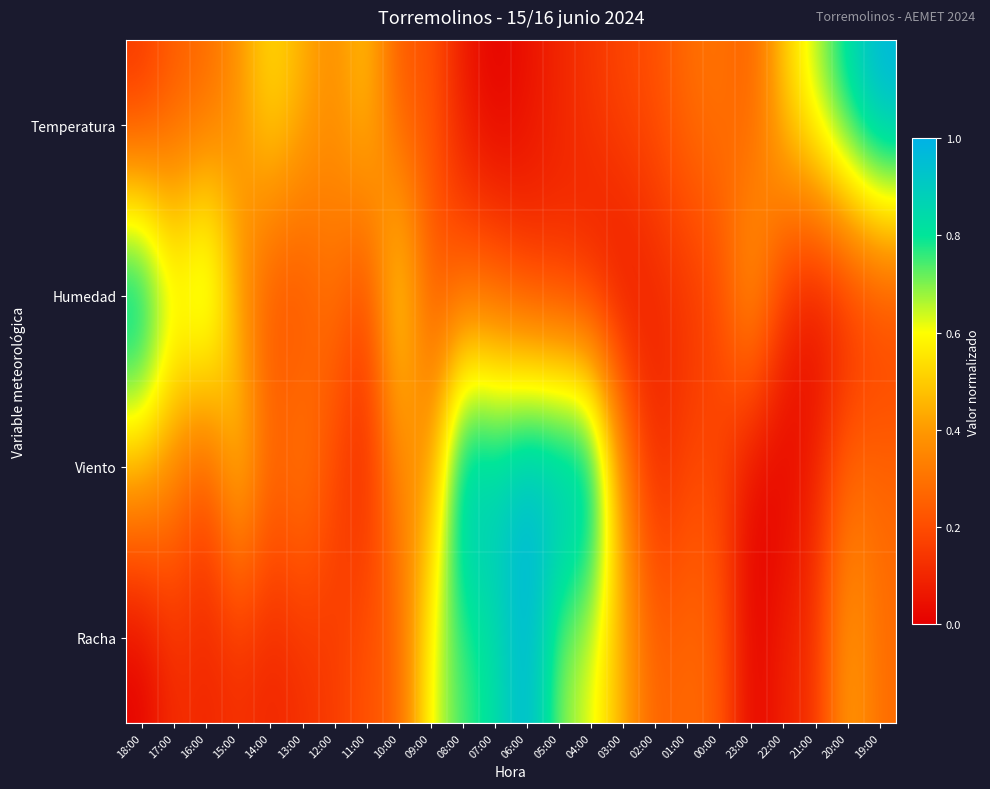

Between 10:00 and 22:00, which is larger?

22:00